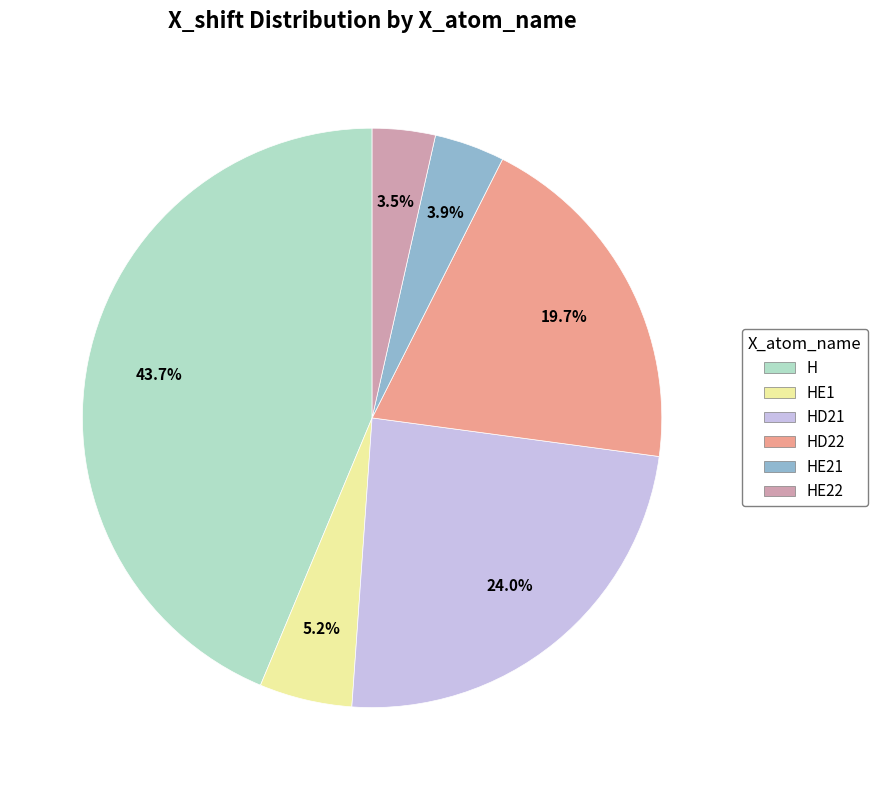

To the nearest percent, what is the difference between the largest and smallest slice percentages?

40%